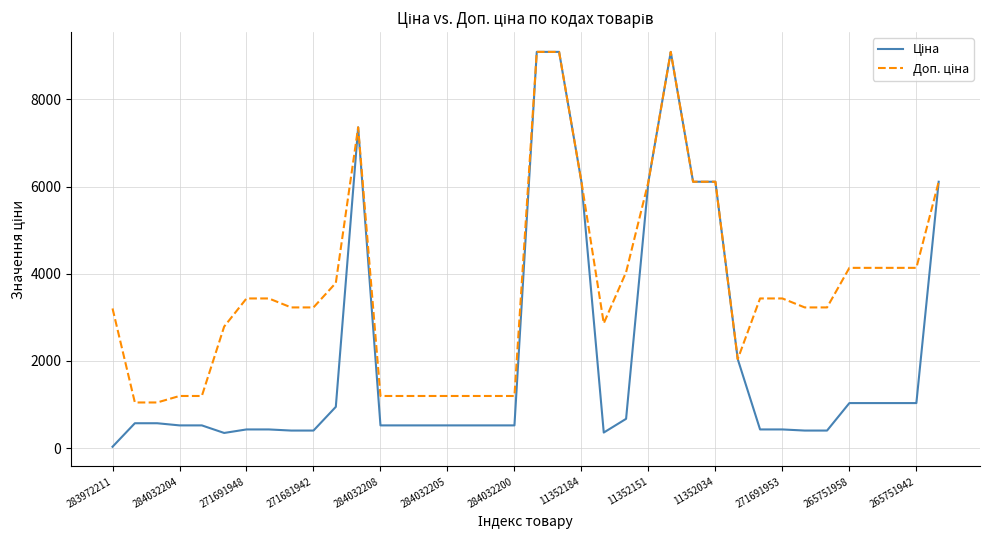

Does the chart display data point markers on the line(s)?

No